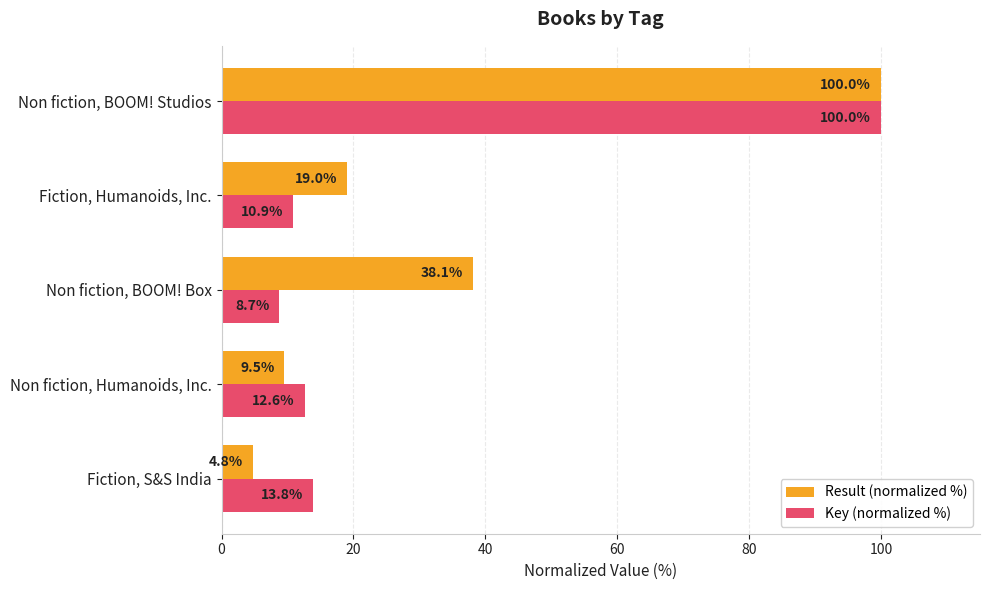

Which series has the largest total across all categories?

Result (normalized %)